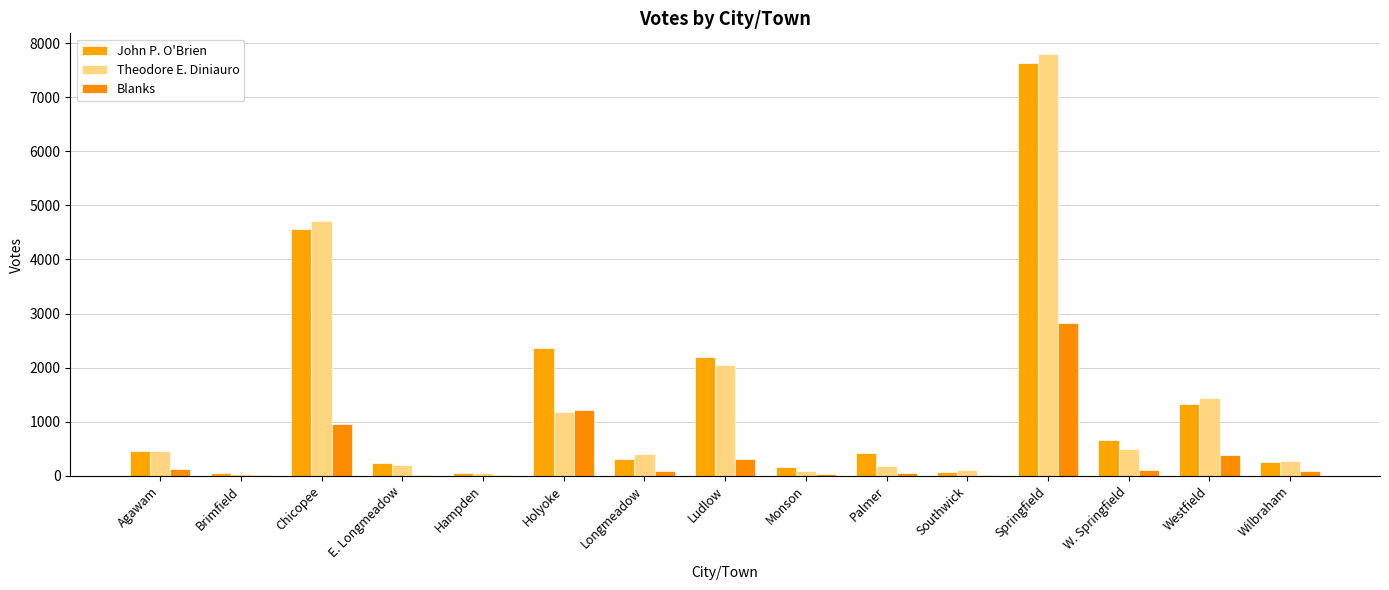

Are the bars grouped side by side (vs. stacked)?

Yes